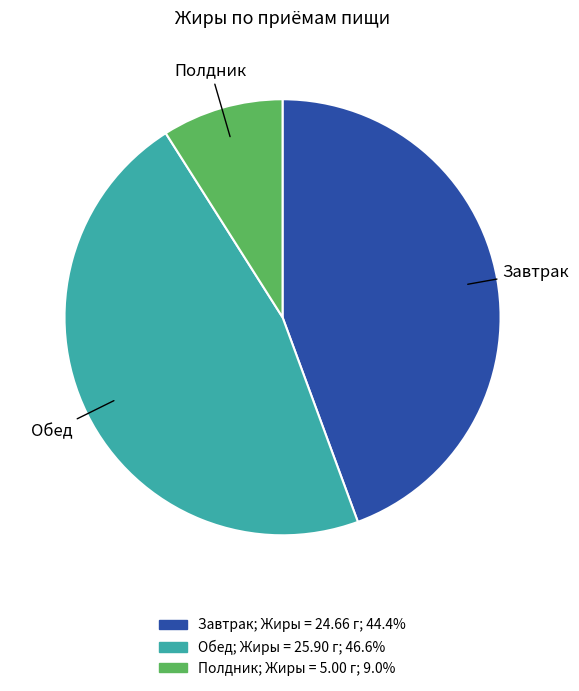

Which has a higher value, Полдник or Завтрак?

Завтрак